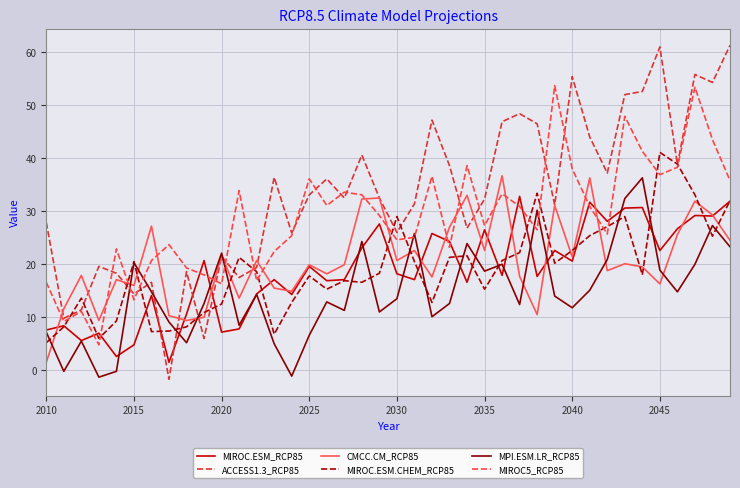

What is the difference between the maximum and second lowest values in the MPI.ESM.LR_RCP85 series?

37.4